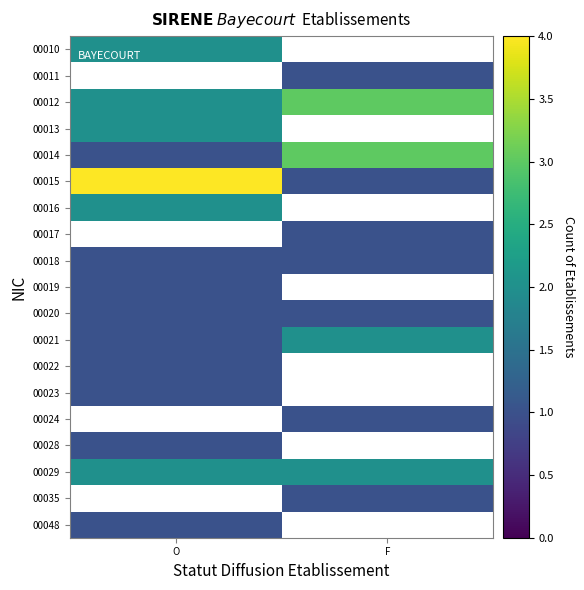

Rank the categories by 00011 value from lowest to highest.

O, F